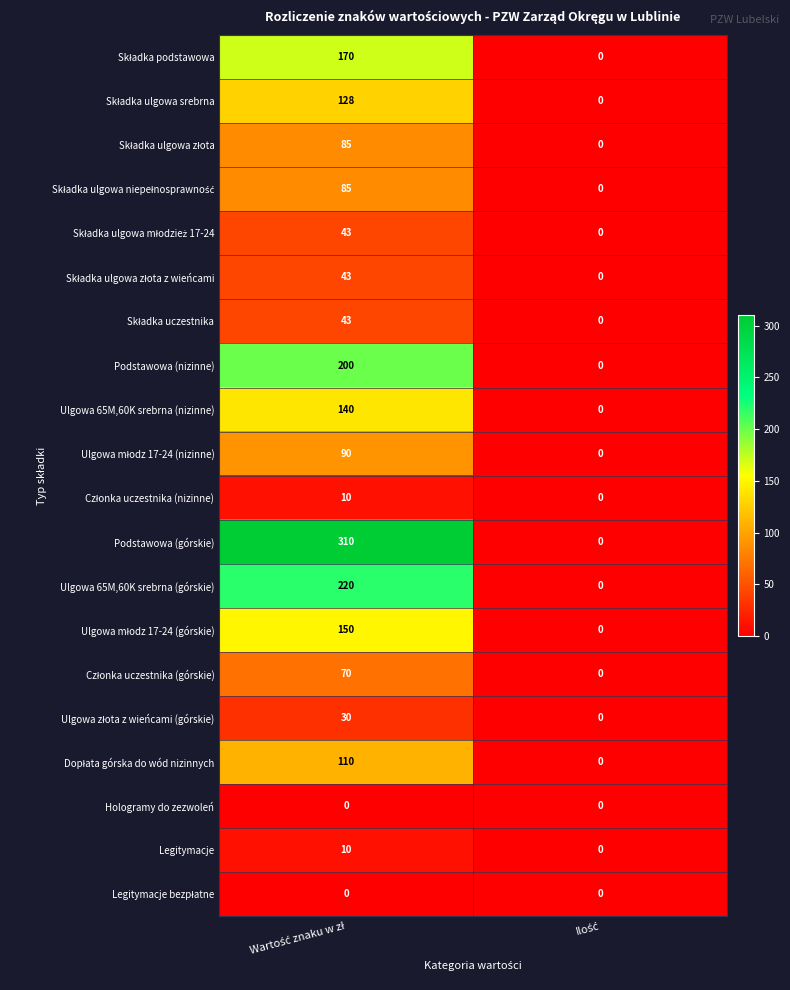

Which series has the largest total across all categories?

Podstawowa (górskie)